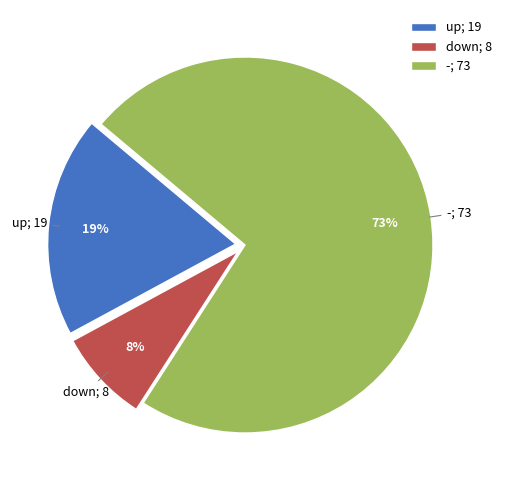

Which category has the smallest portion of the pie?

down